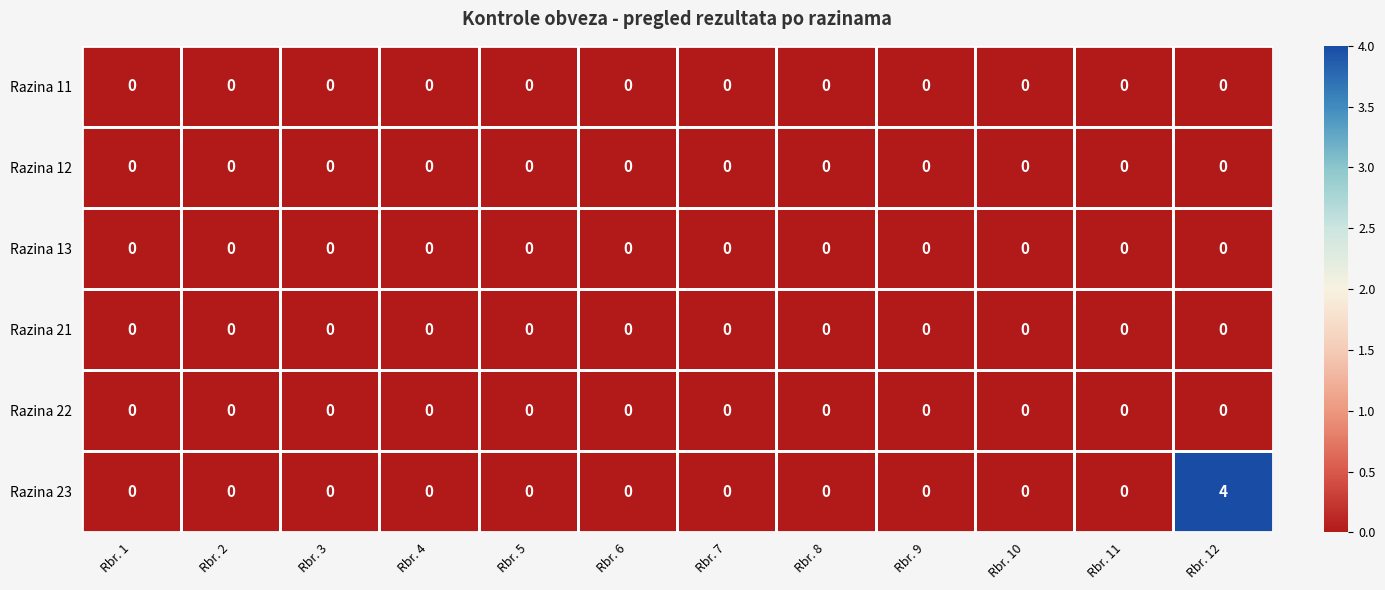

The value of Razina 22 at Rbr. 7 is 0. True or false?

True